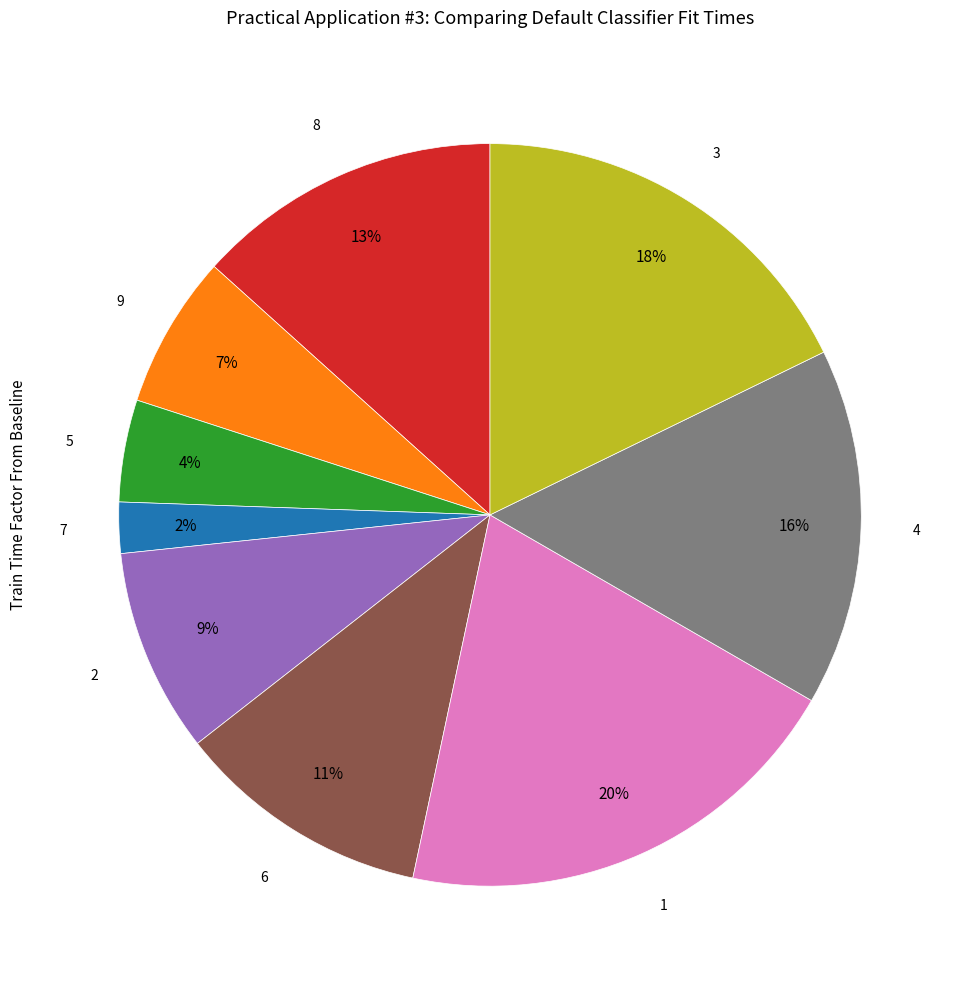

To the nearest percent, what is the difference between the largest and smallest slice percentages?

18%